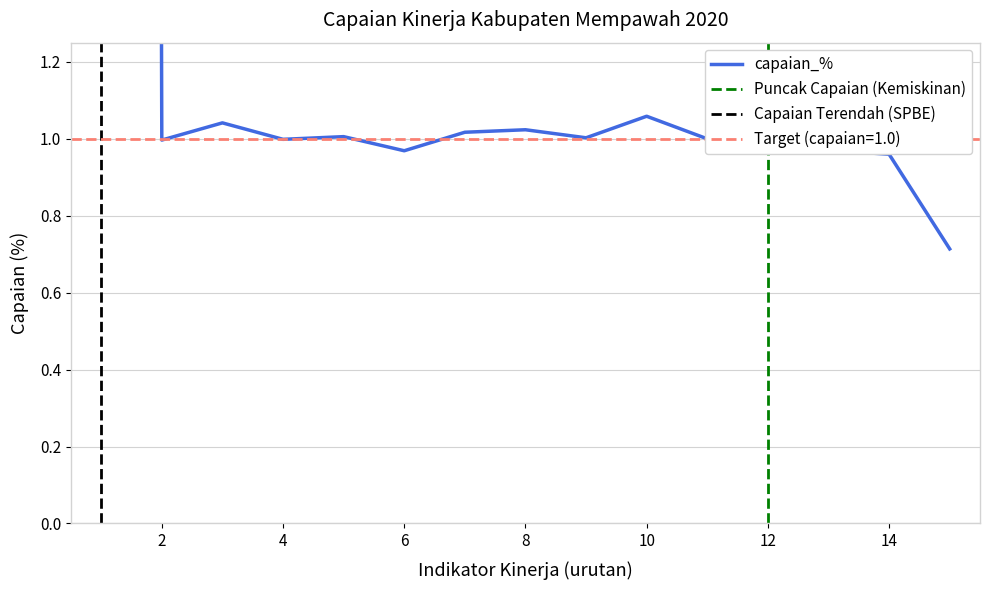

What is the label of the 4th point from the right?

12